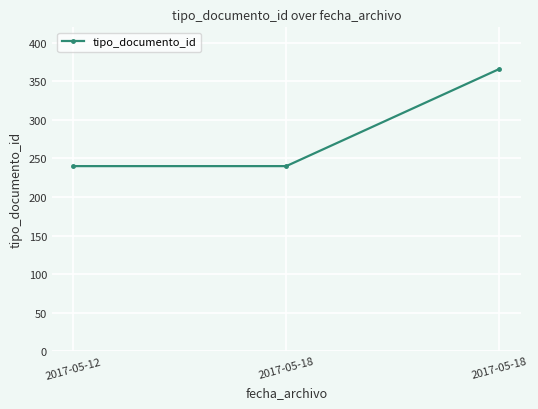

How many data points does each series have?

3